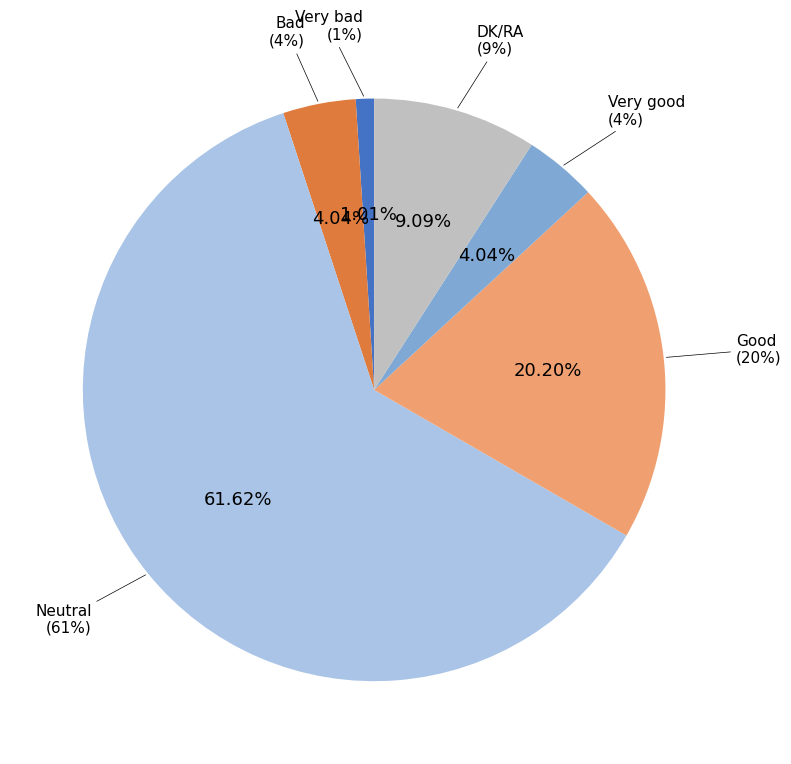

How much of the chart is everything except Very good?

96.0%